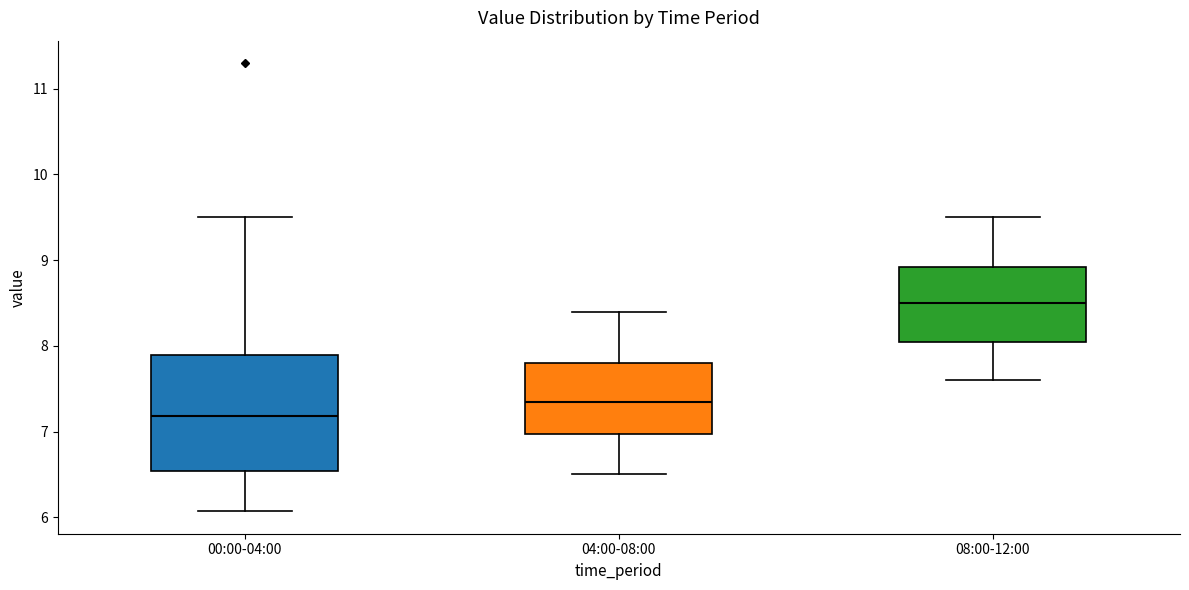

Which box's median line is the lowest?

00:00-04:00